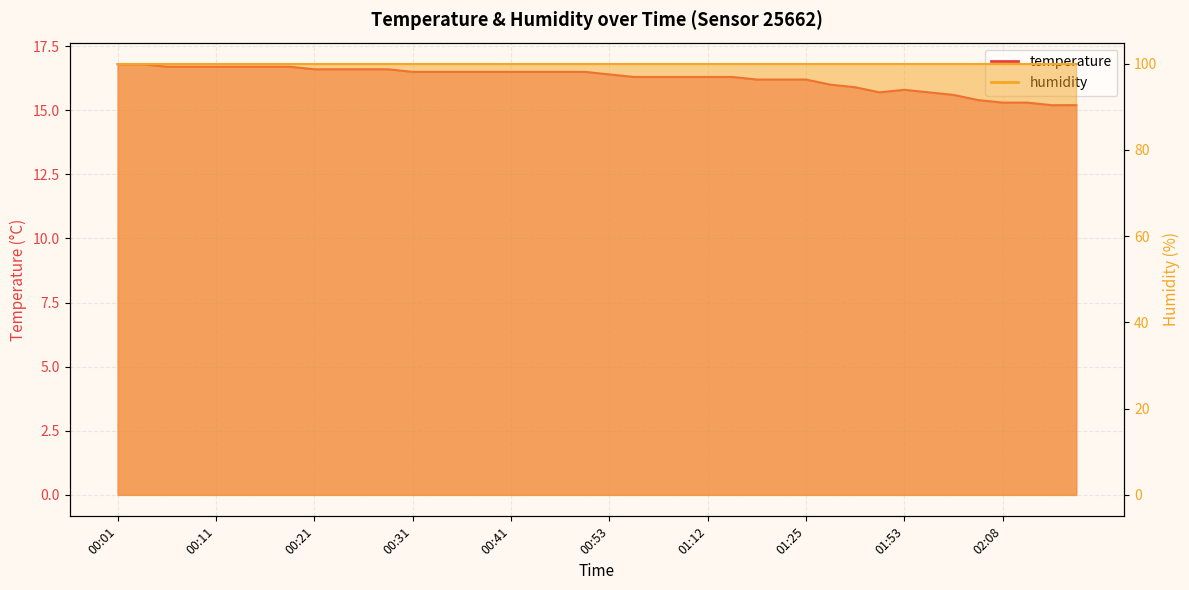

What is the difference between the maximum and minimum values?

1.6